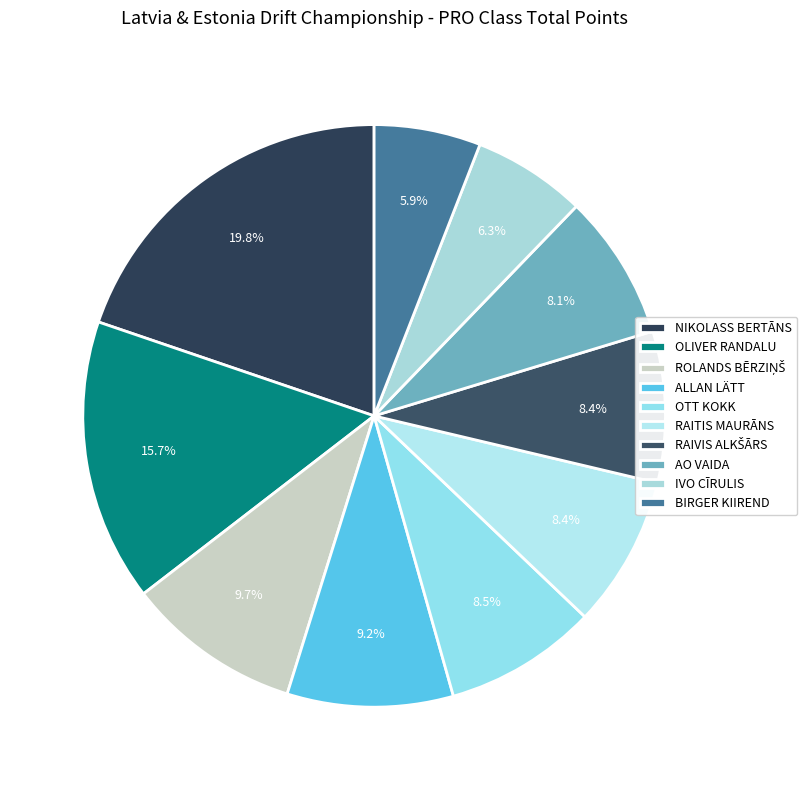

How many segments does this pie chart have?

10